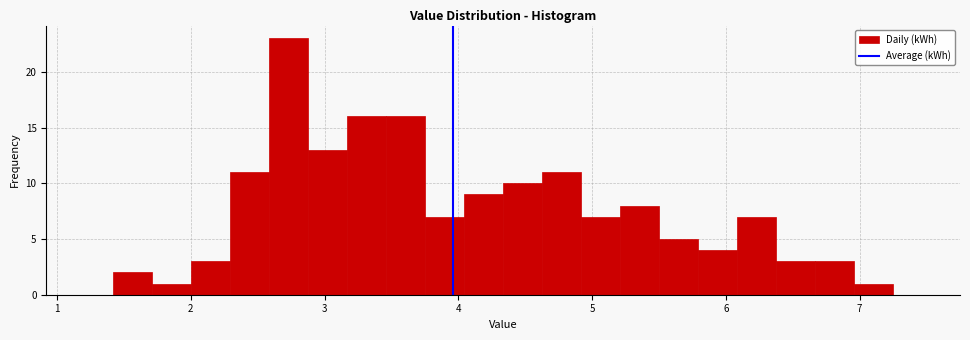

Around what value on the x-axis is the tallest bar? Give the approximate position of its centre, as read against the axis.

2.7